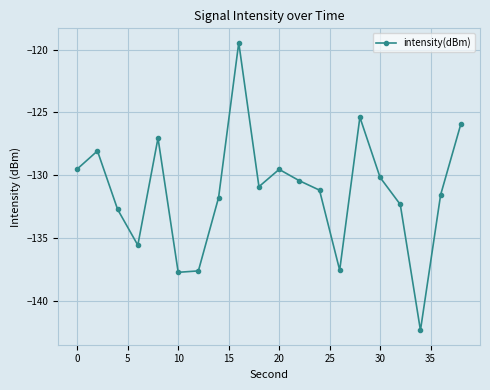

How many distinct data groups are displayed?

1